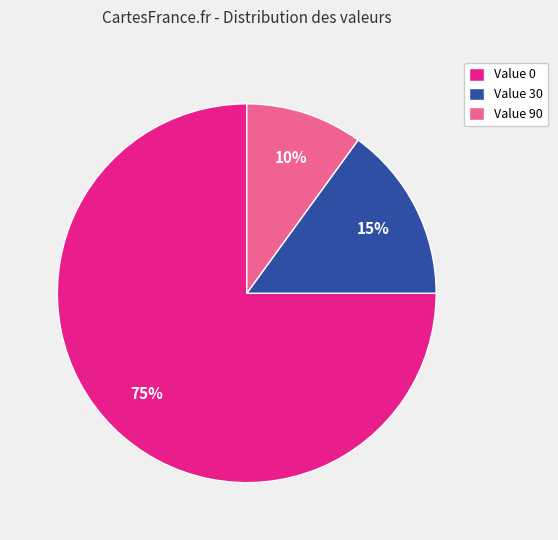

Rank the categories by value from lowest to highest.

Value 90, Value 30, Value 0